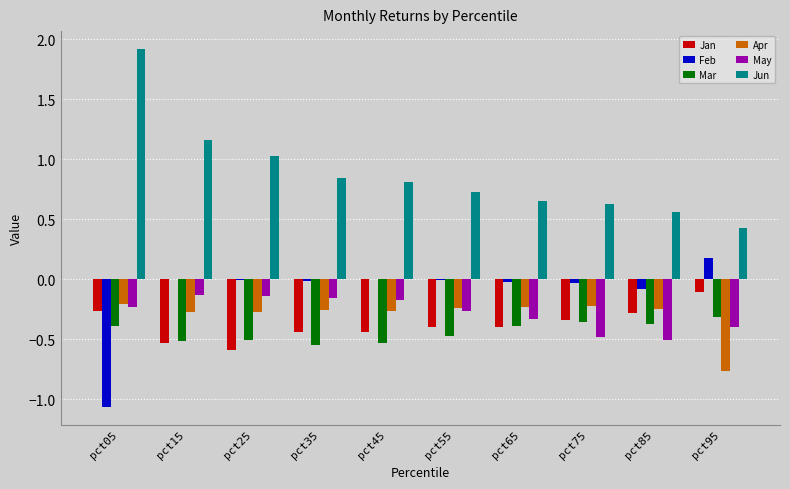

True or false: May has a value of -0.2 at pct85.

False